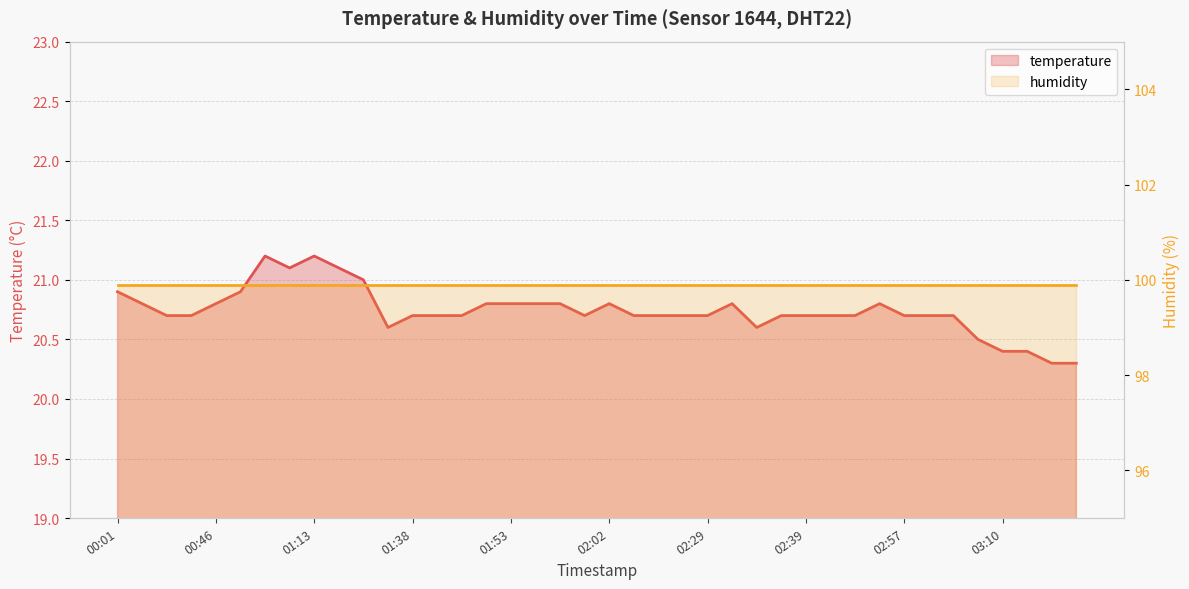

Approximately how many times larger is the value at 01:13 compared to 01:59?

1.0